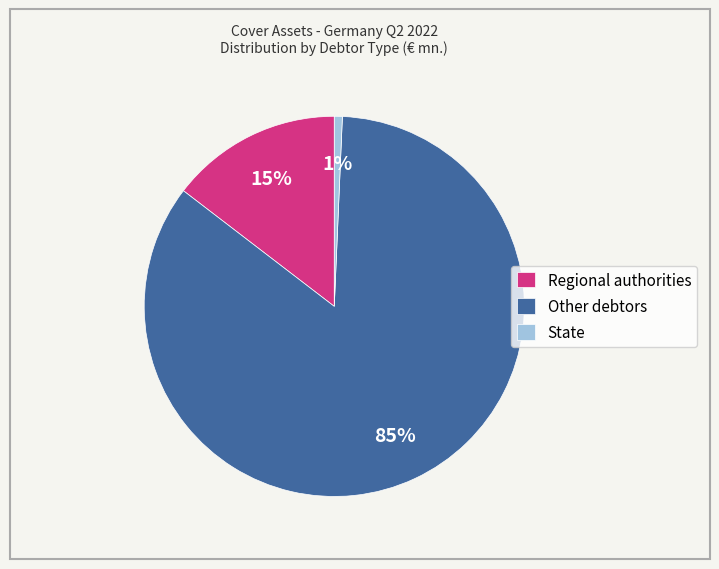

How many slices are in this pie chart?

3